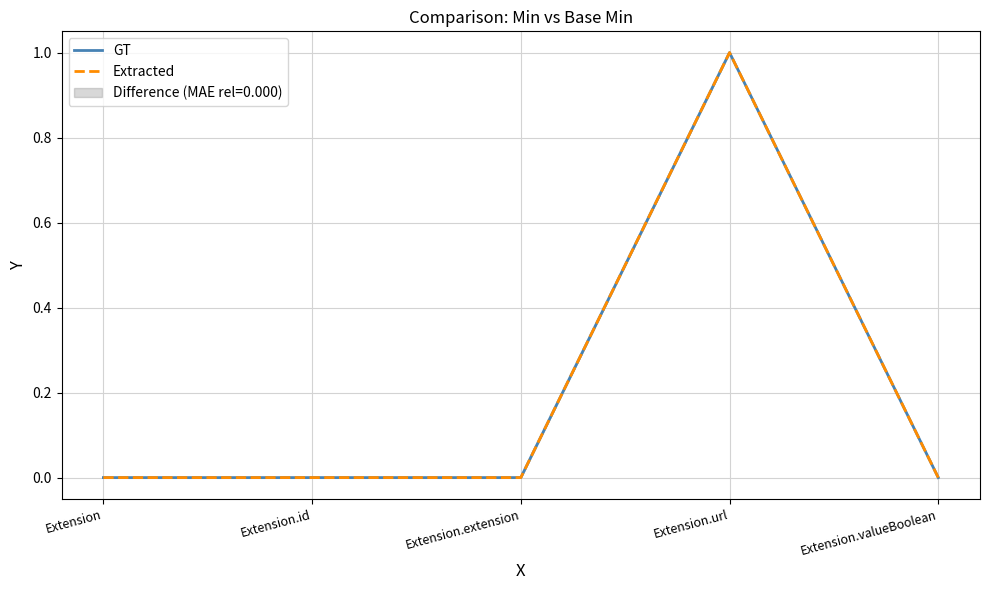

Is it true that Extracted equals 0 at Extension?

True